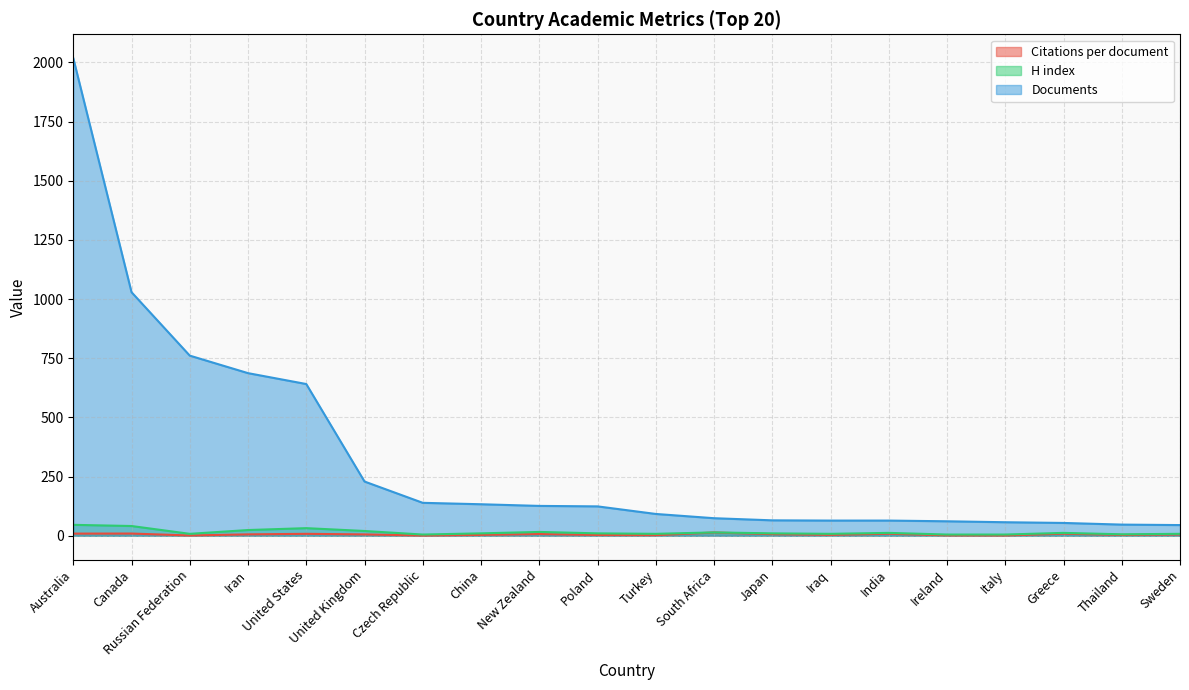

What is the smallest value displayed?

0.7